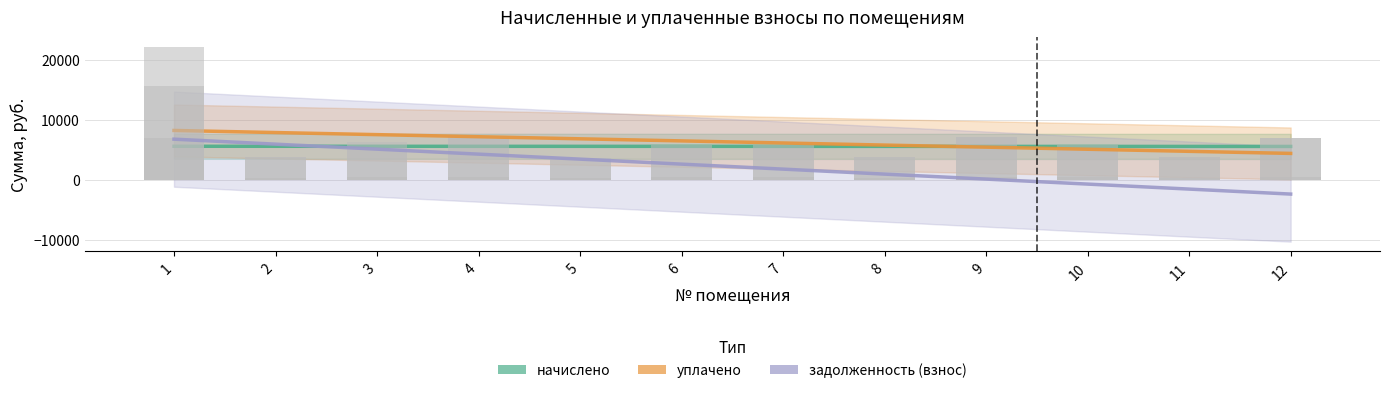

Does the chart contain stacked bars?

No